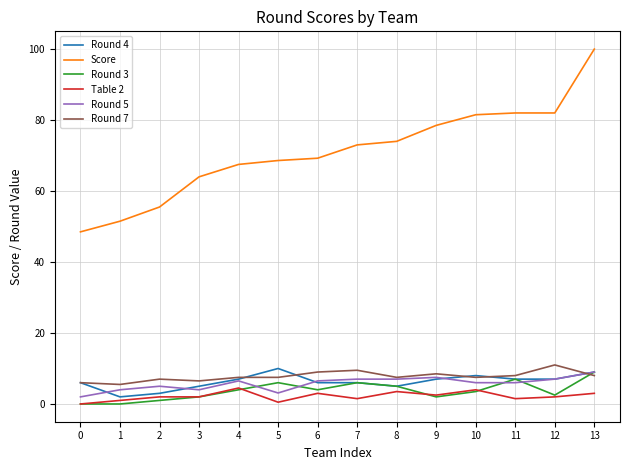

At which category is the sum across all series the highest?

13